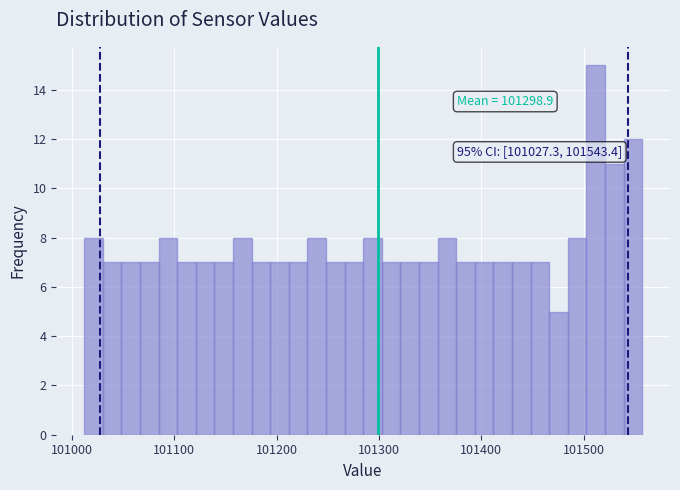

Around what value on the x-axis is the tallest bar? Give the approximate position of its centre, as read against the axis.

101510